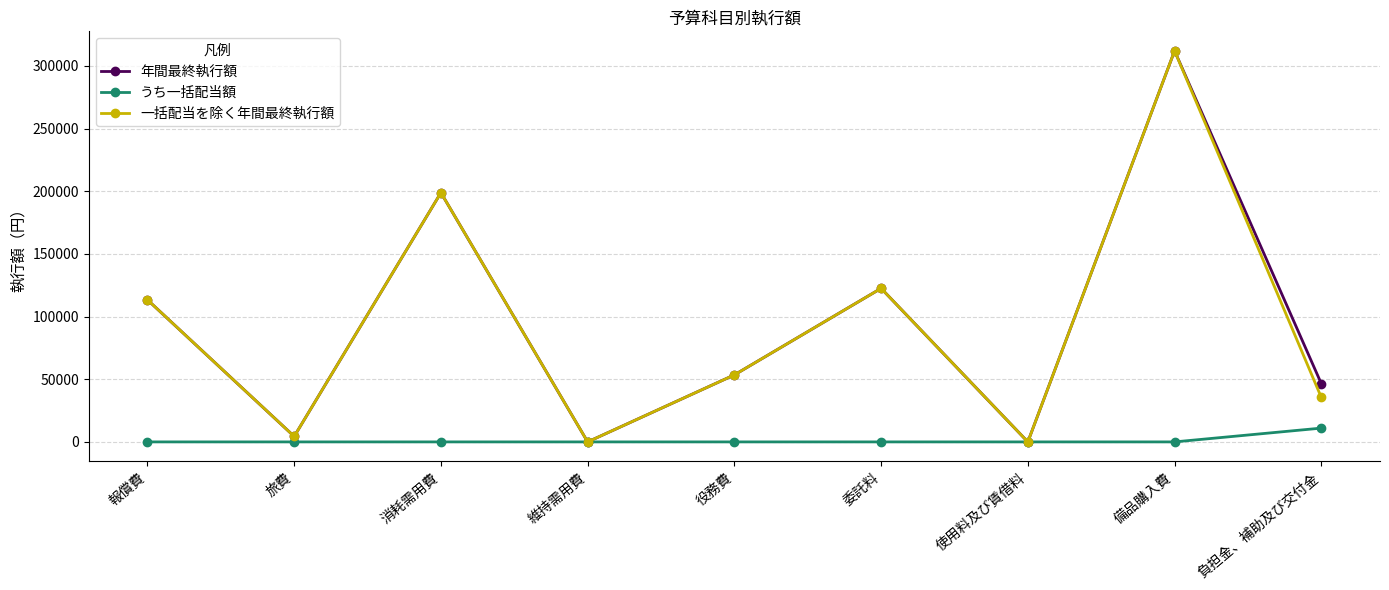

How many distinct data groups are displayed?

3